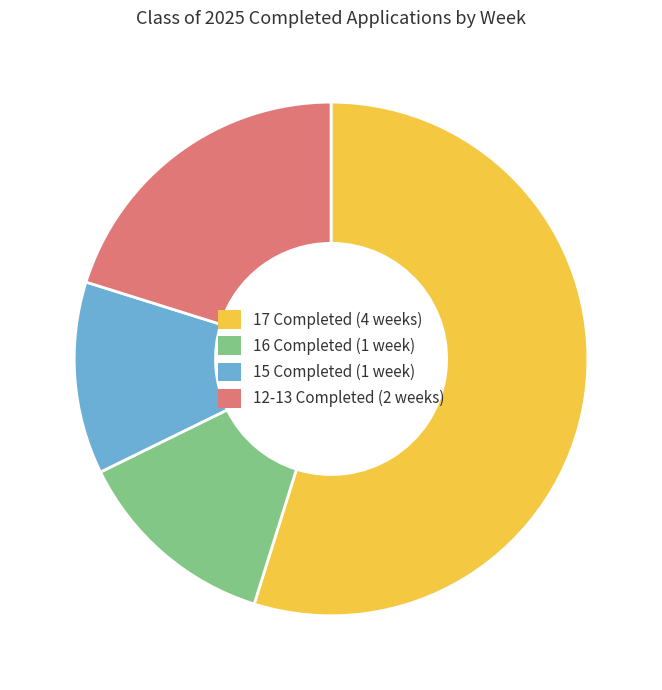

Combined, do 17 Completed (4 weeks) and 15 Completed (1 week) account for over 50%?

Yes